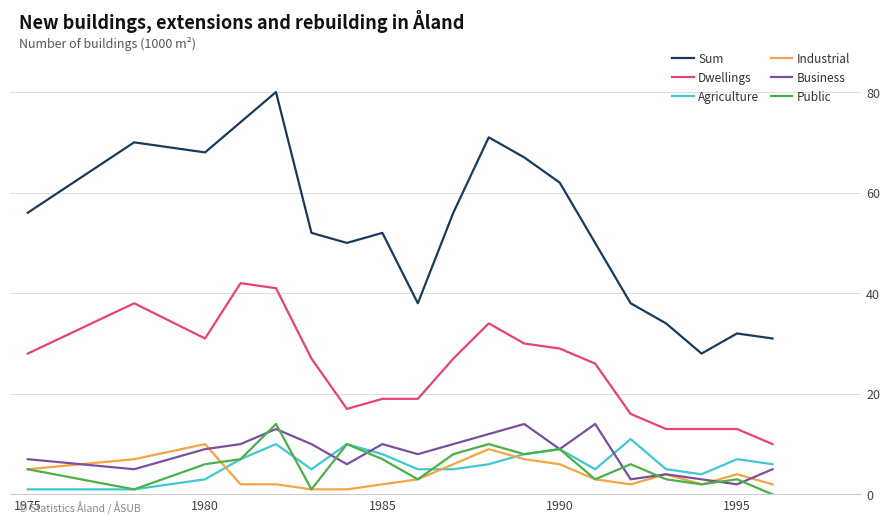

Which series has the widest spread of values?

Sum